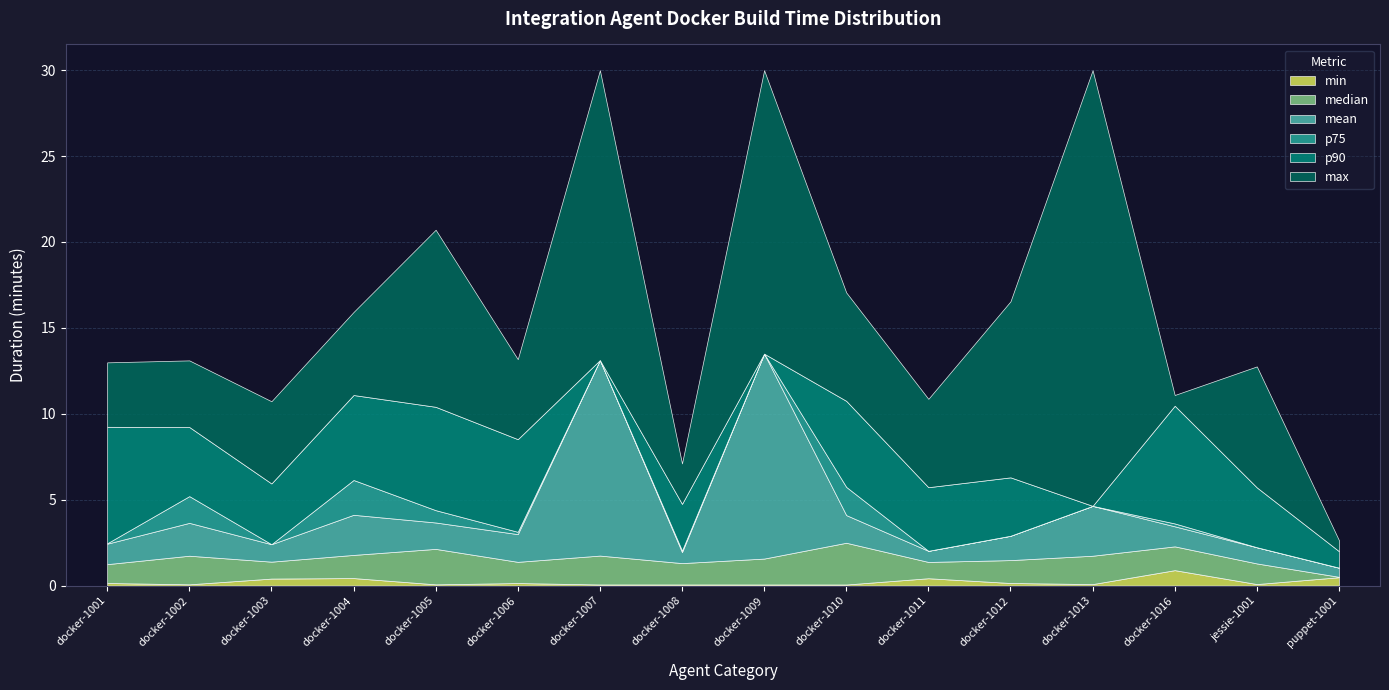

At which category does max reach its first local peak?

docker-1002